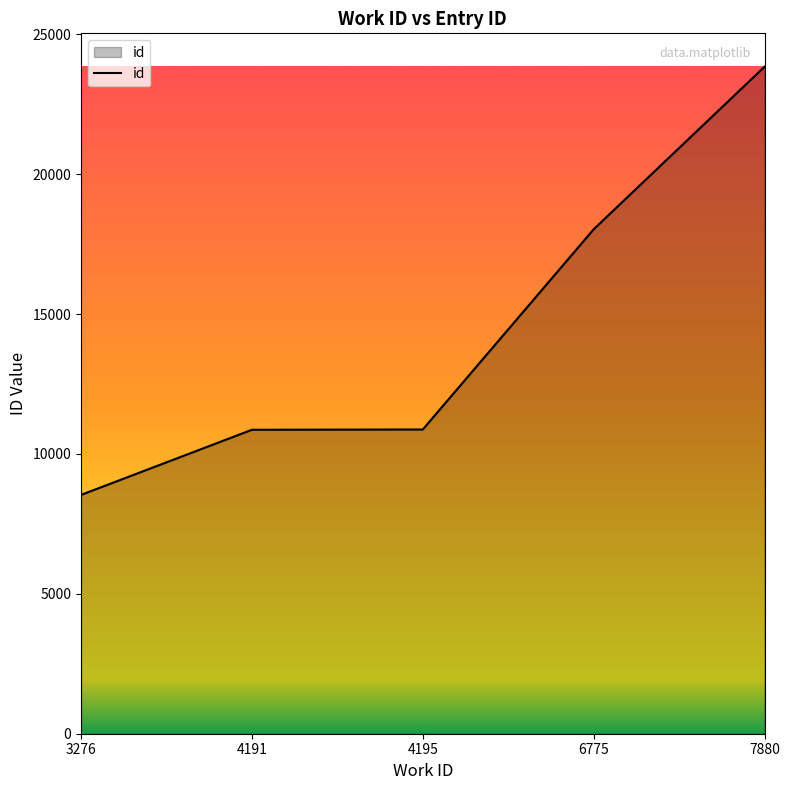

What is the ratio of the value at 3276 to the value at 4191?

0.8